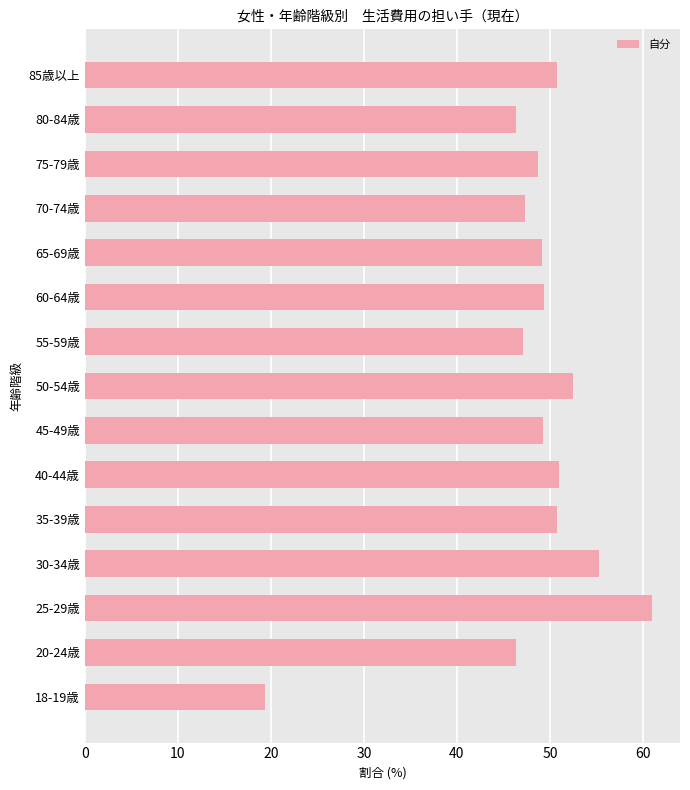

What is the difference between the maximum and second lowest values?

14.6